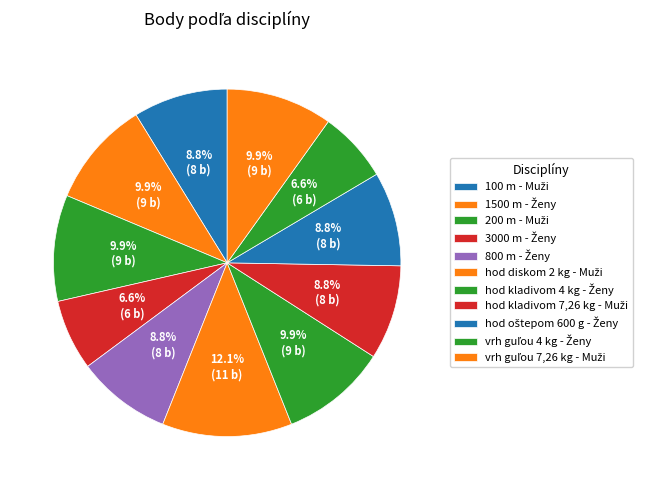

To the nearest percent, what percentage of the pie is 3000 m - Ženy?

7%